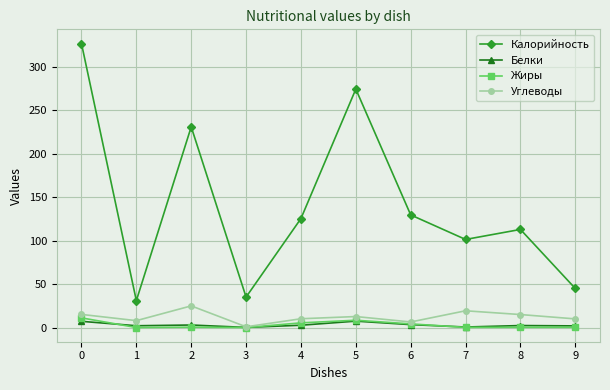

List the series in order of their peak value, lowest first.

Белки, Жиры, Углеводы, Калорийность